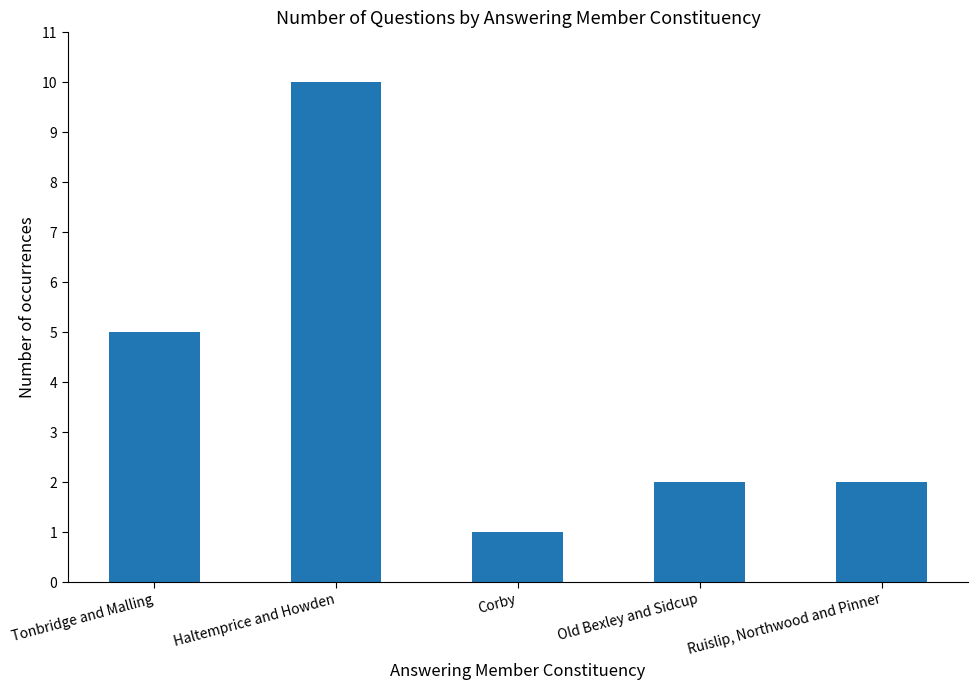

What is the greatest value displayed?

10